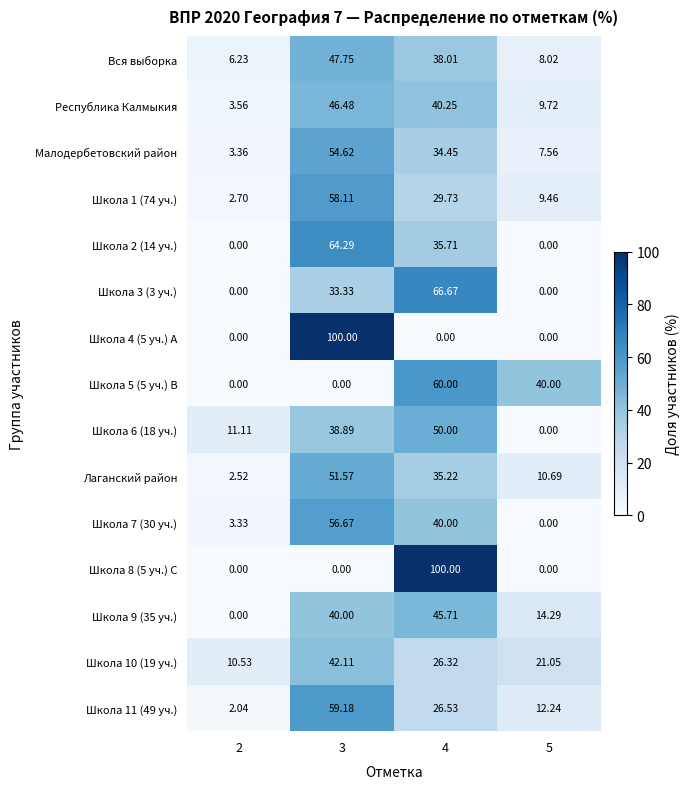

Is the value of Школа 9 (35 уч.) at 3 greater than the value of Школа 10 (19 уч.) at 5?

Yes